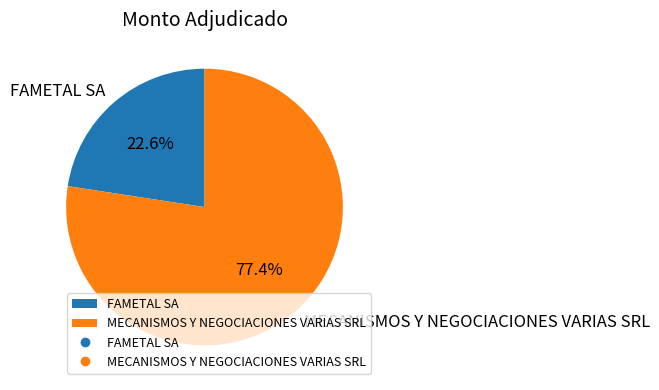

True or false: MECANISMOS Y NEGOCIACIONES VARIAS SRL accounts for 77% of the total.

True